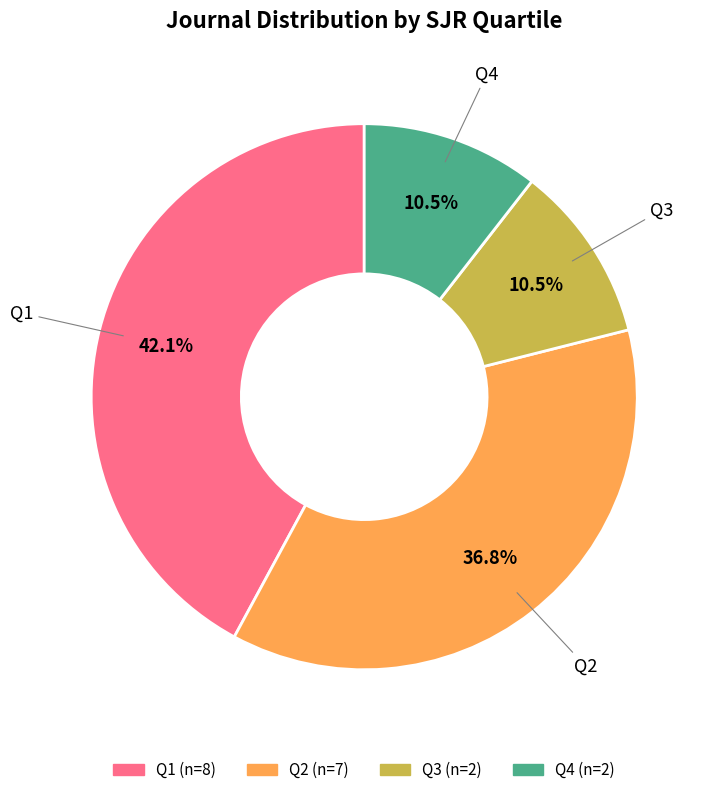

What is the ratio of the value at Q4 to the value at Q3?

1.0